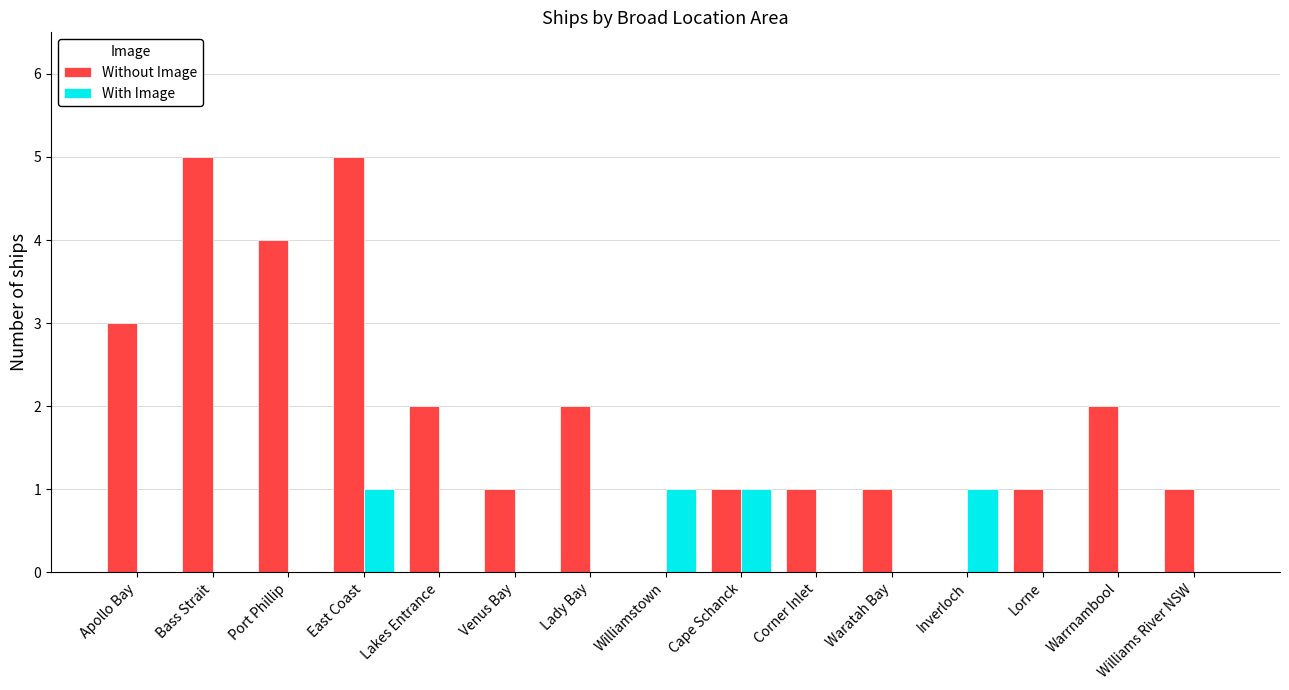

At which category is the sum across all series the highest?

East Coast